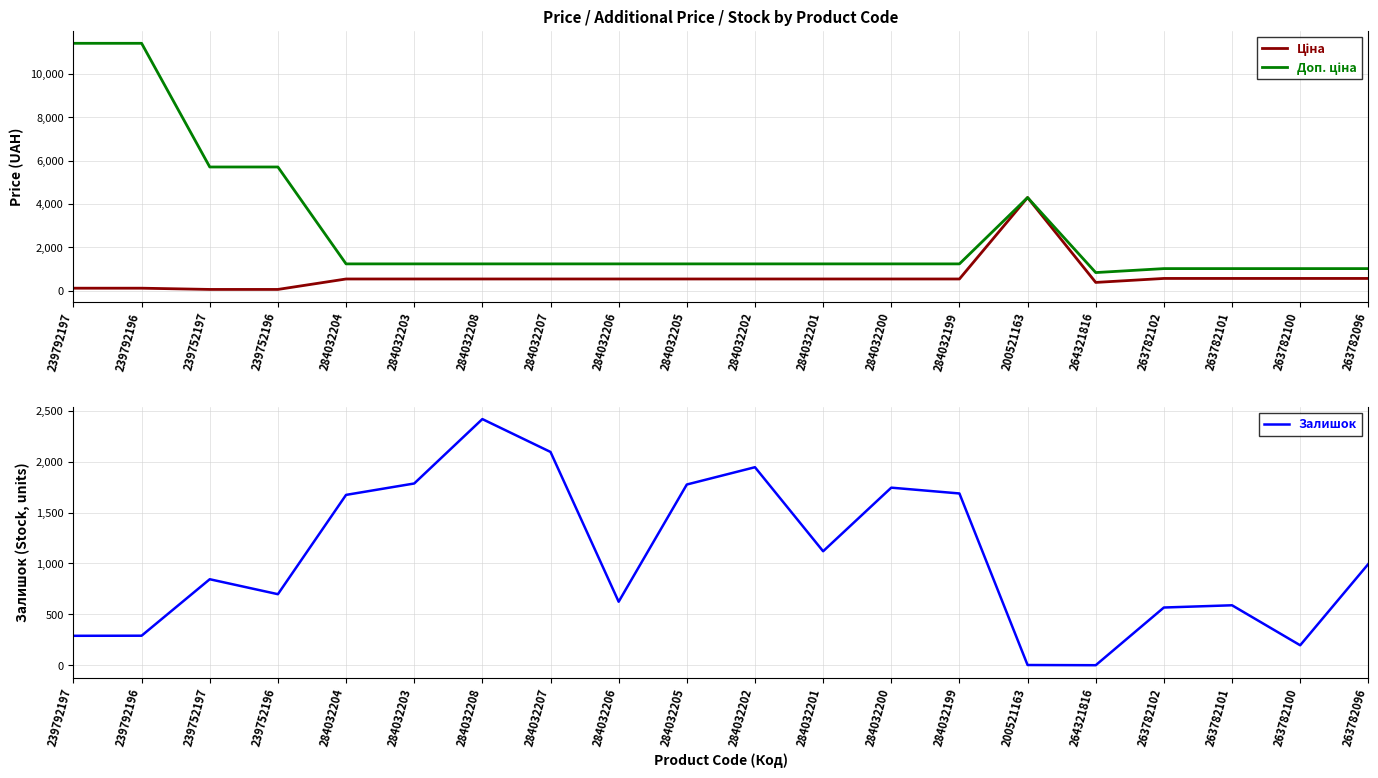

How many values in the Залишок series exceed 995?

9